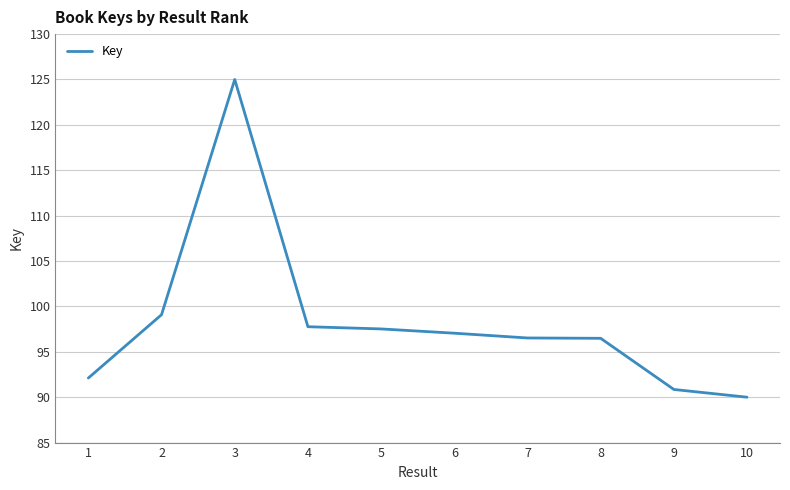

Where is the first local maximum?

3